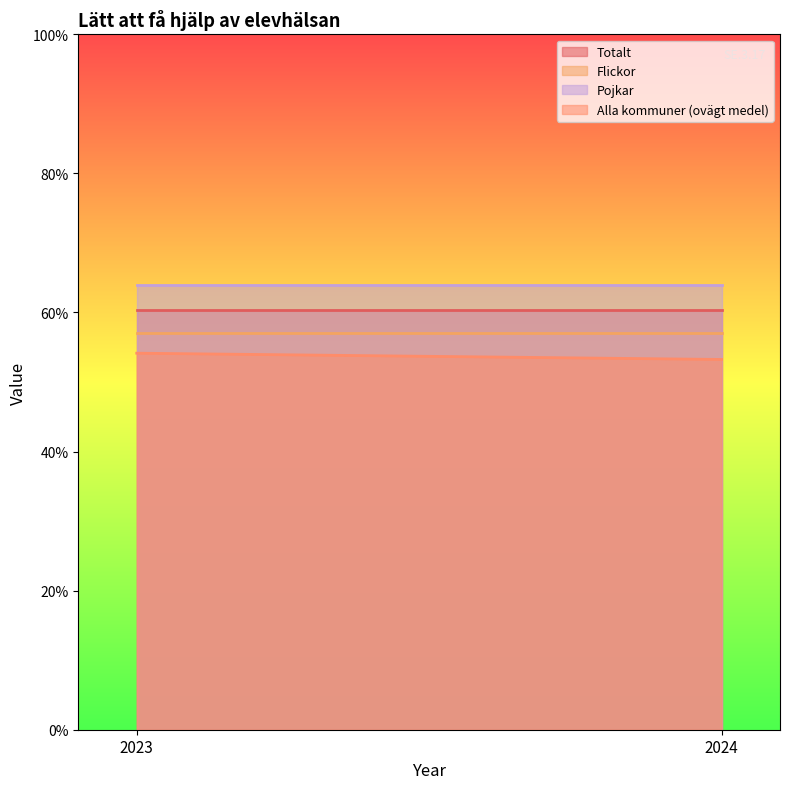

What is the smallest value displayed?

53.2